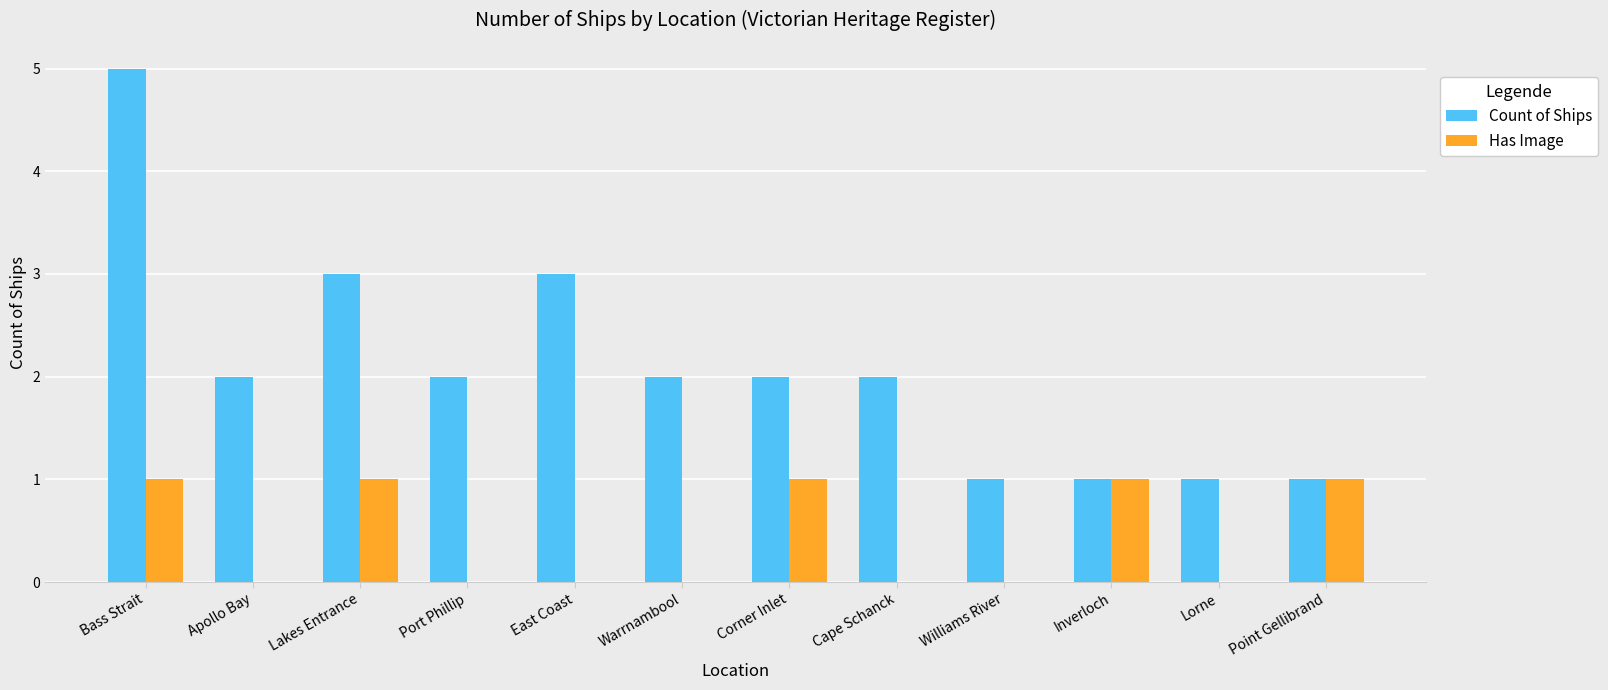

Which series has the largest total across all categories?

Count of Ships